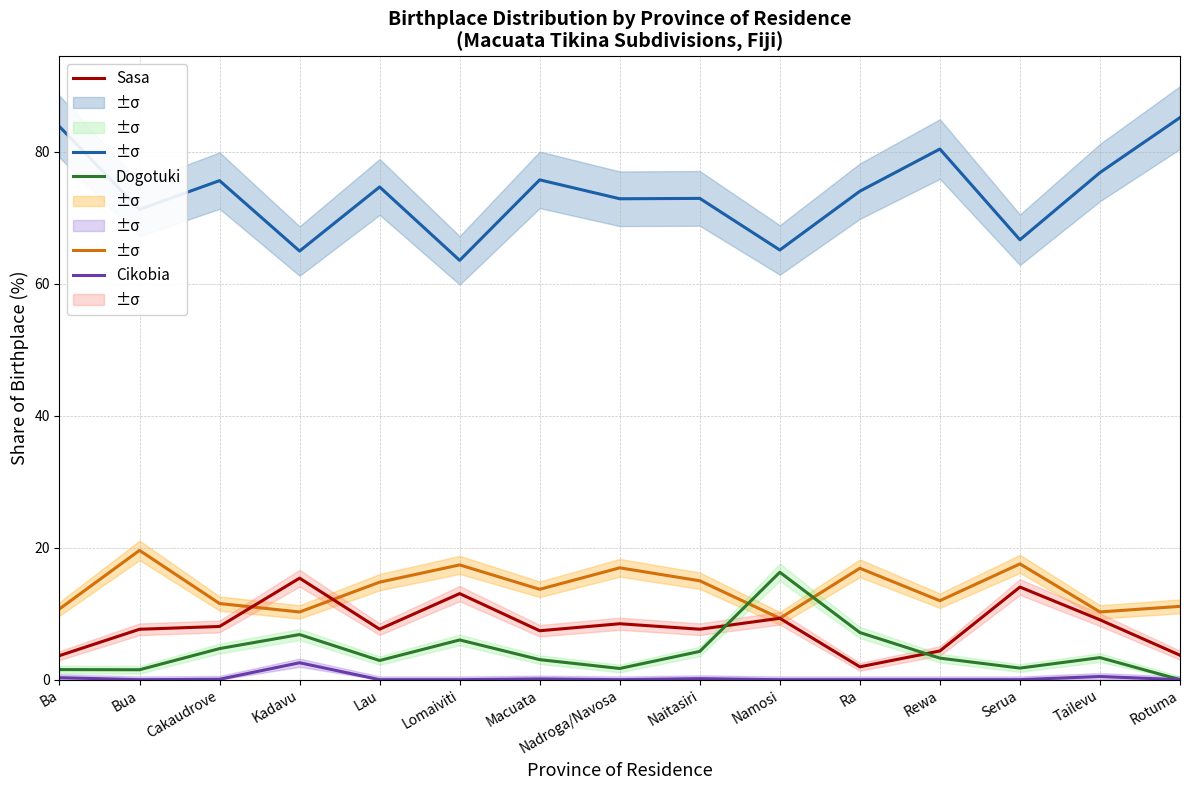

Is it true that Labasa equals 141.0 at Rewa?

False